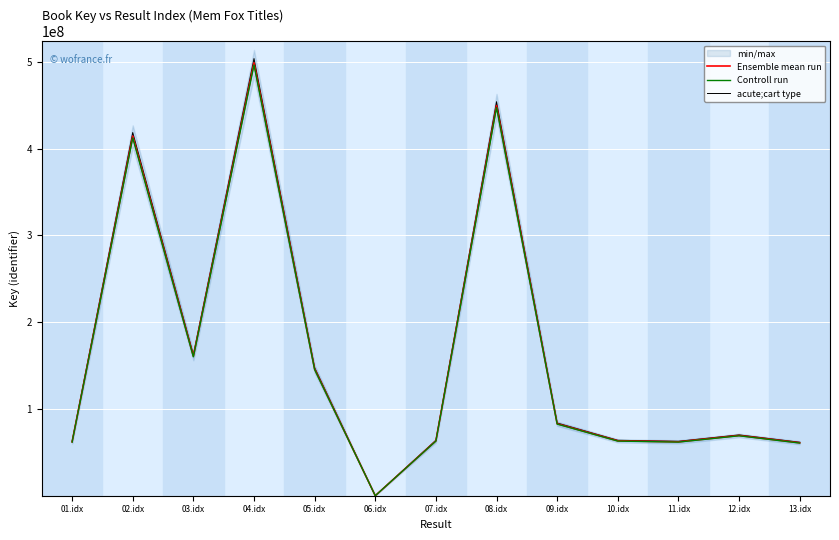

Between 02.idx and 04.idx, which is larger?

04.idx